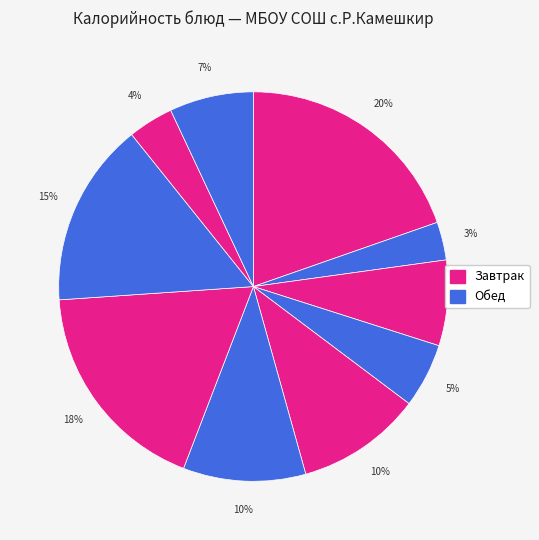

Count the number of slices in the pie.

10